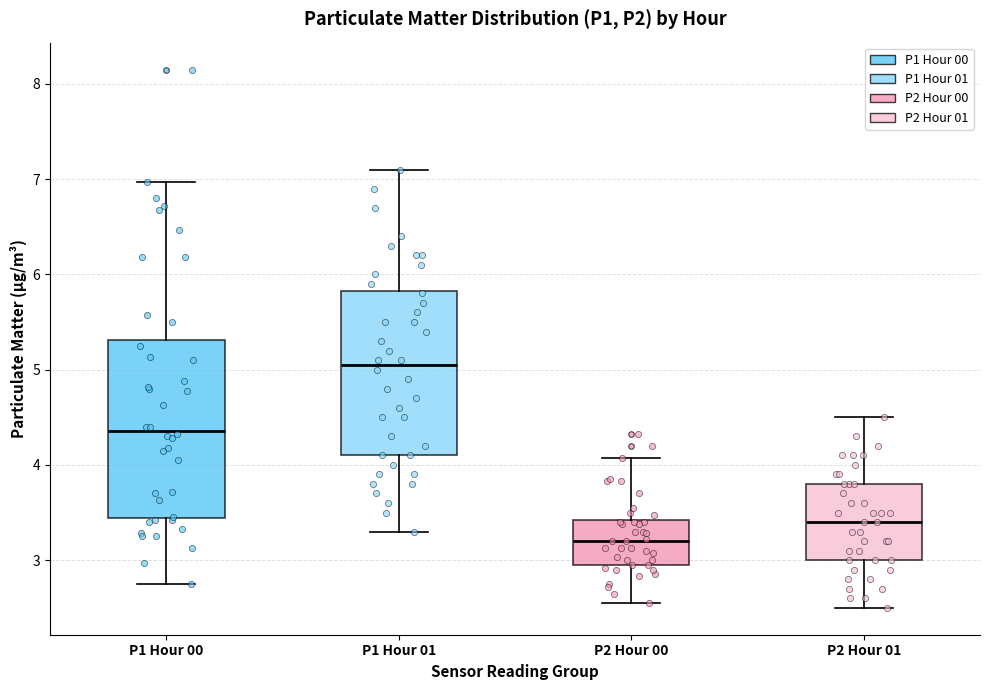

Reading left to right, transcribe this box plot: for each box, give where its median line is, the range the box spans, and where its two whiskers end, as read against the y-axis. The values are not printed on the chart, so give them approximately, as read against the axis.

P1 Hour 00: median 4.4, box 3.4 to 5.3, whiskers 2.8 to 7.0
P1 Hour 01: median 5.1, box 4.1 to 5.8, whiskers 3.3 to 7.1
P2 Hour 00: median 3.2, box 3.0 to 3.4, whiskers 2.6 to 4.1
P2 Hour 01: median 3.4, box 3.0 to 3.8, whiskers 2.5 to 4.5